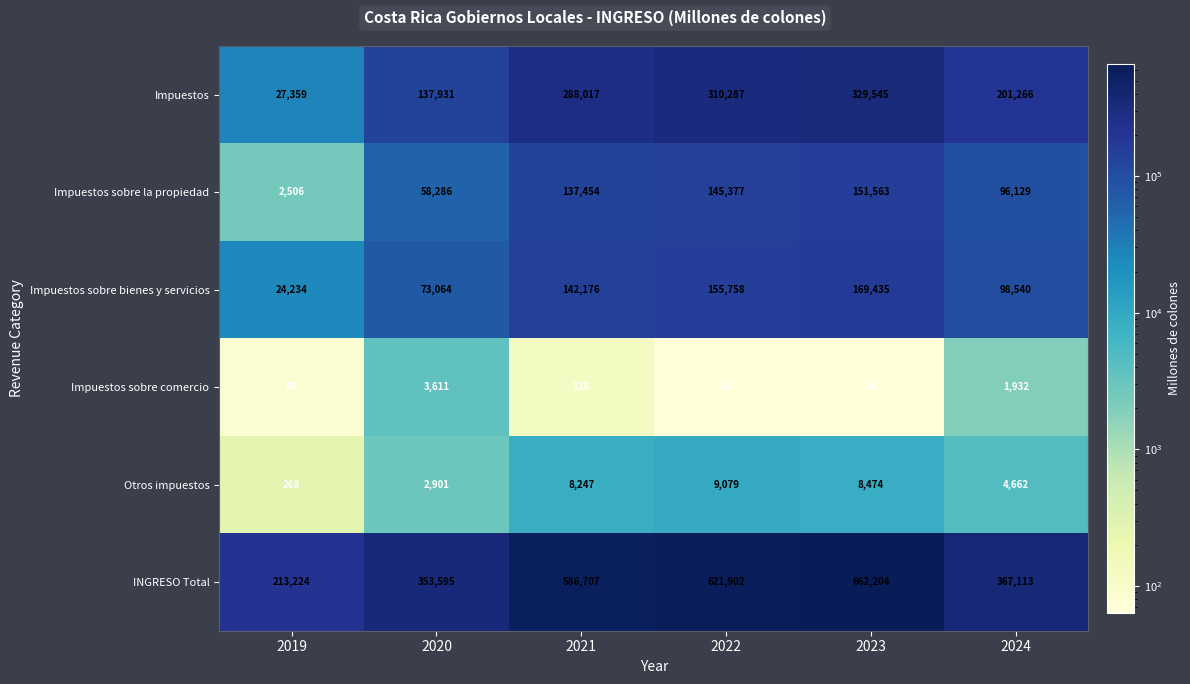

List the series in order of their peak value, highest first.

INGRESO Total, Impuestos, Impuestos sobre bienes y servicios, Impuestos sobre la propiedad, Otros impuestos, Impuestos sobre comercio